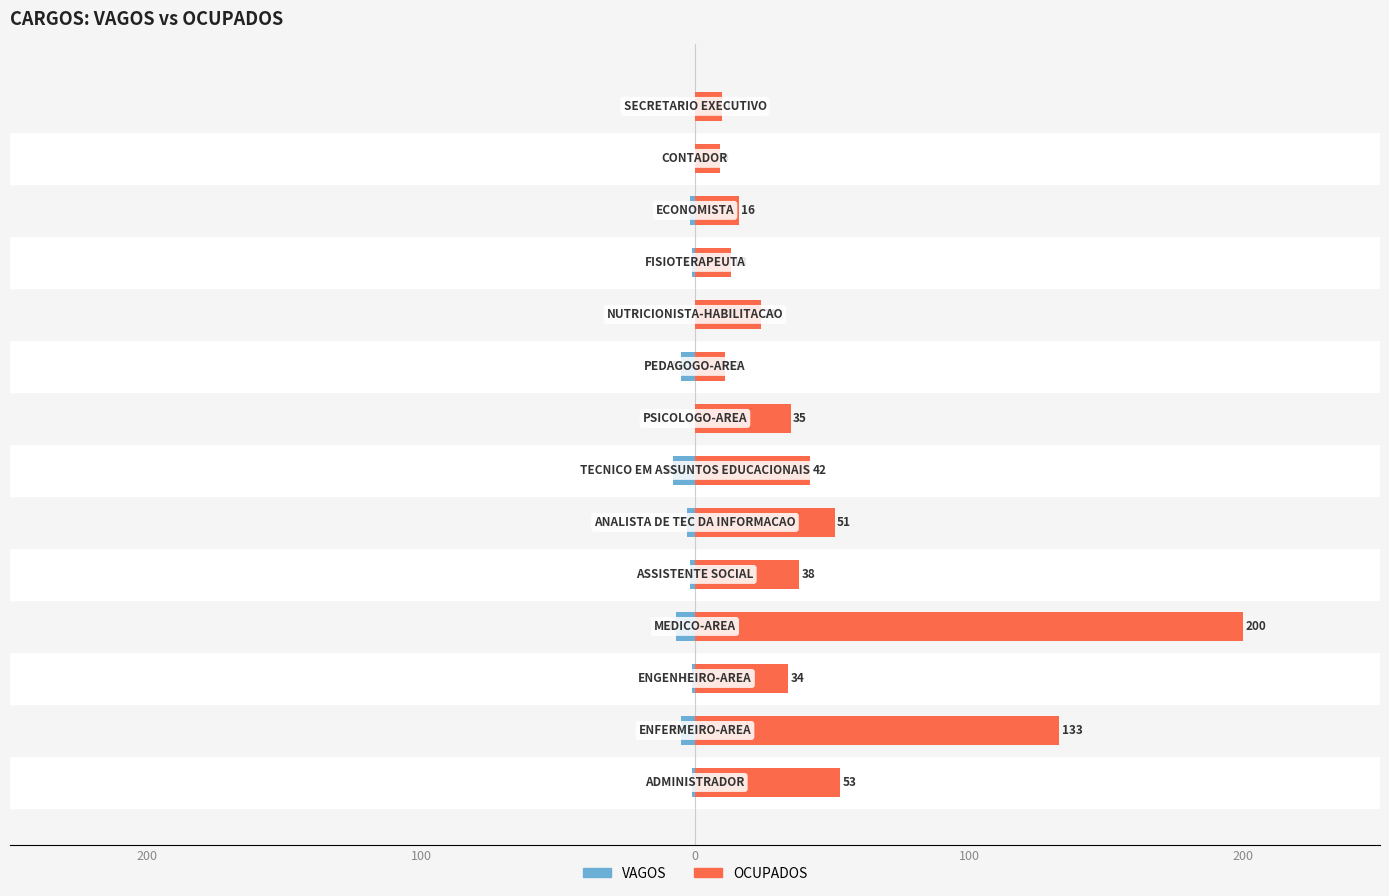

How many data points in VAGOS are above -1?

4